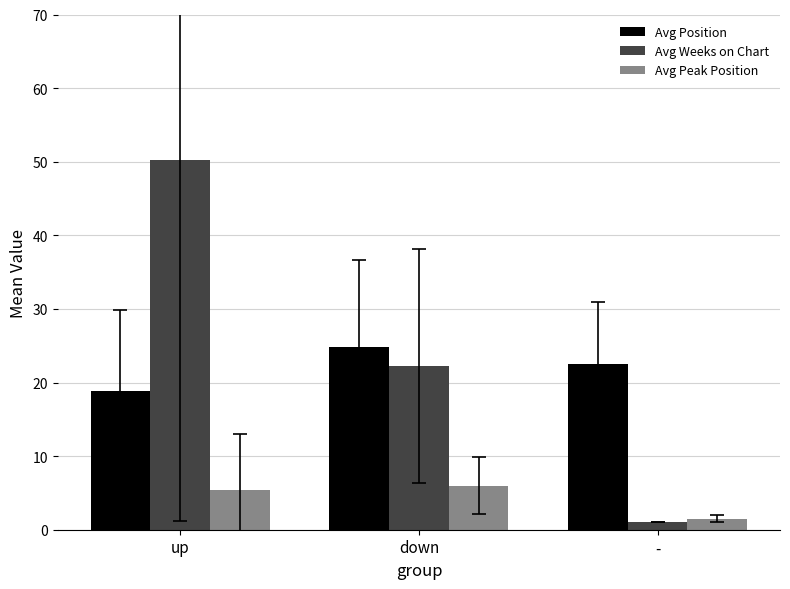

The Avg Weeks on Chart series shows 14.4 at up. True or false?

False